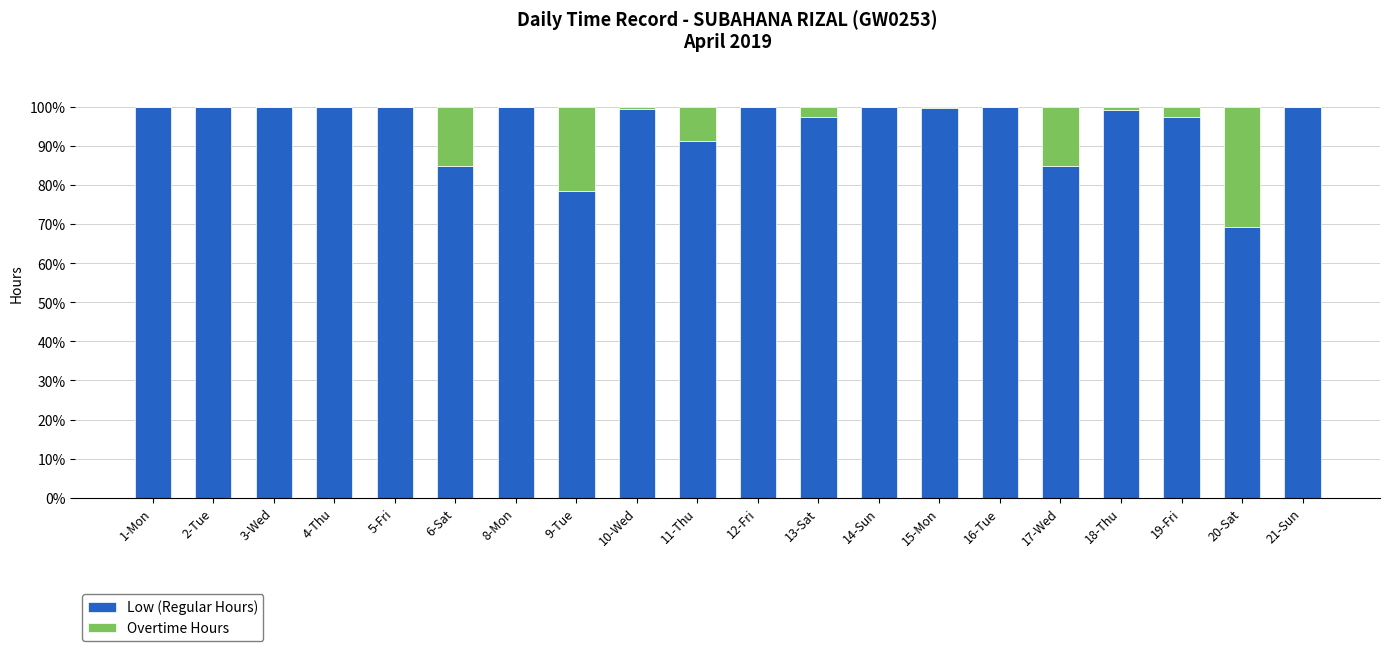

What is the approximate value of Low (Regular Hours) at 19-Fri?

97.5